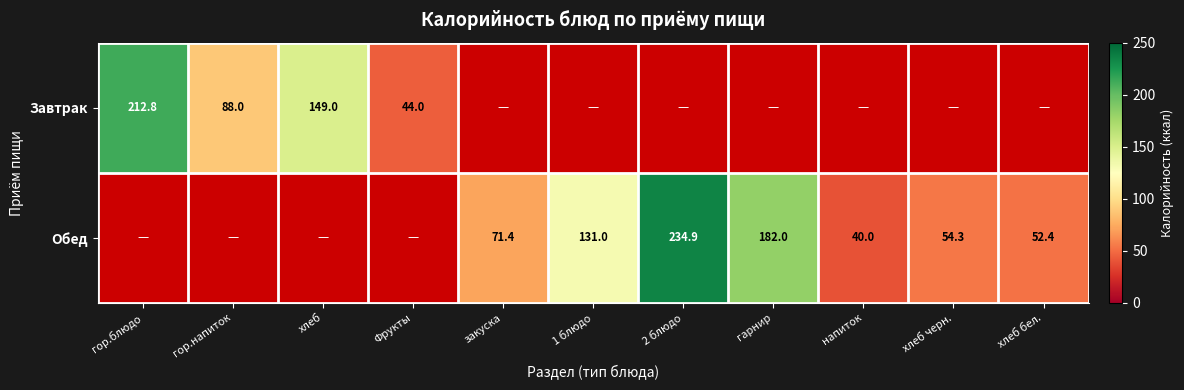

What is the greatest value displayed?

234.9